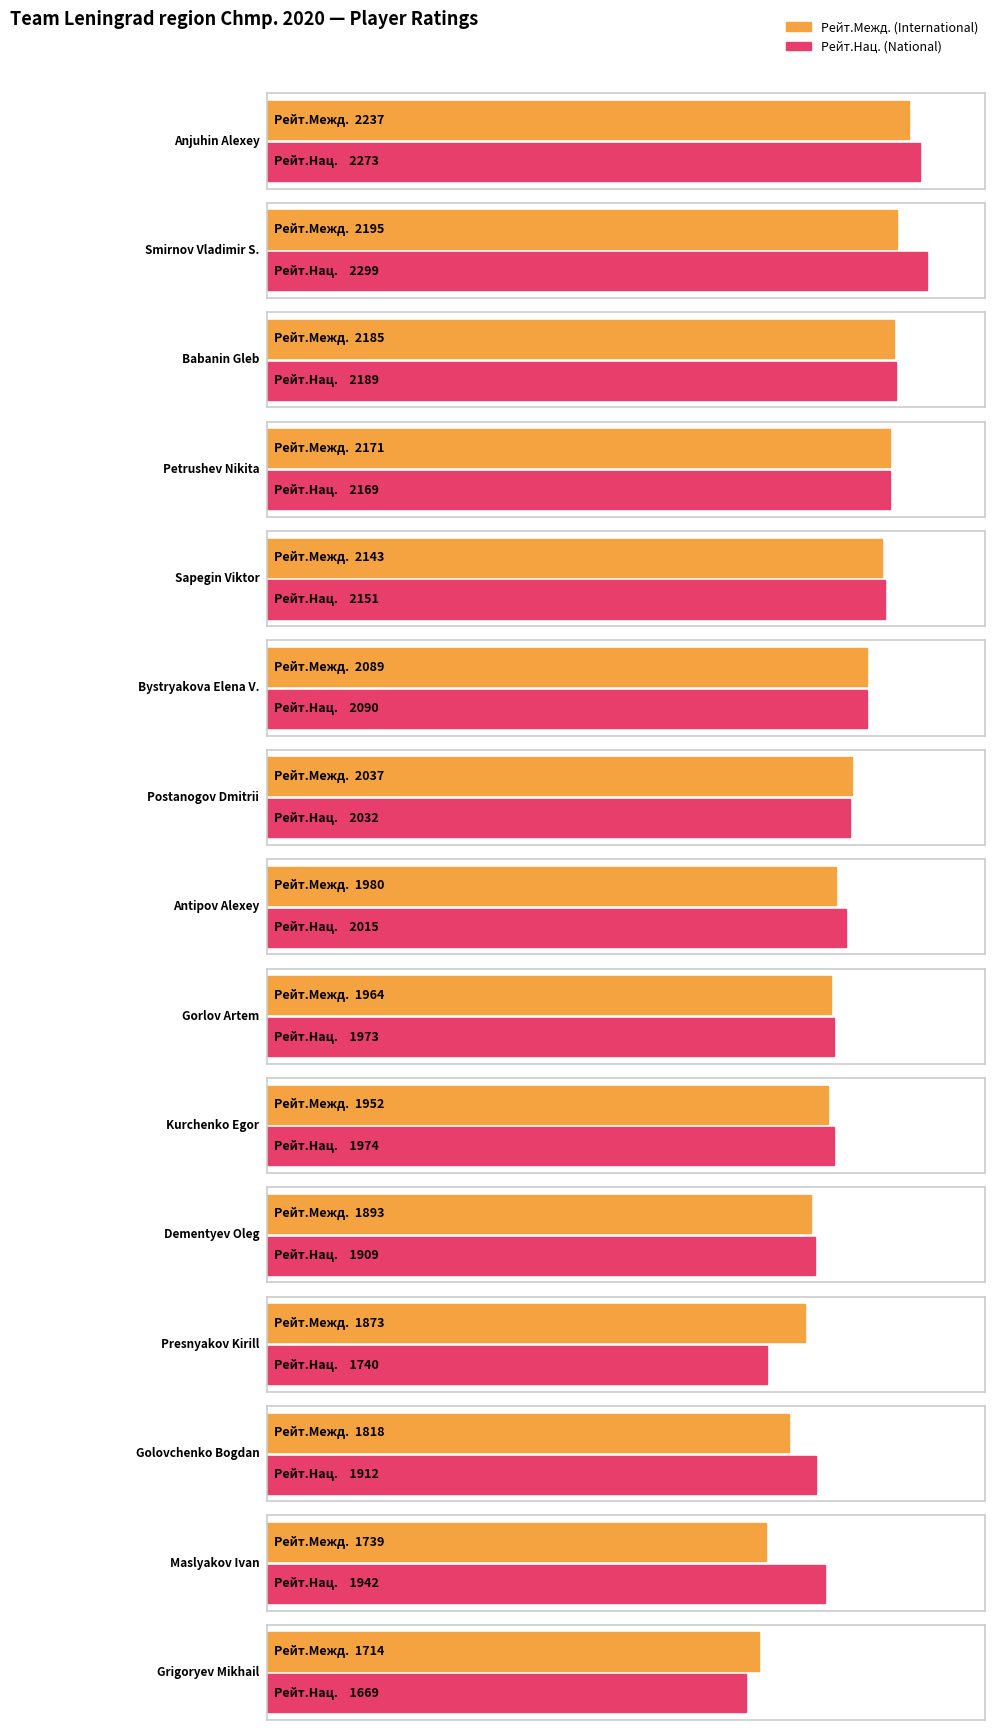

Is the value of Рейт.Межд. at Gorlov Artem greater than the value of Рейт.Нац. at Bystryakova Elena V.?

No